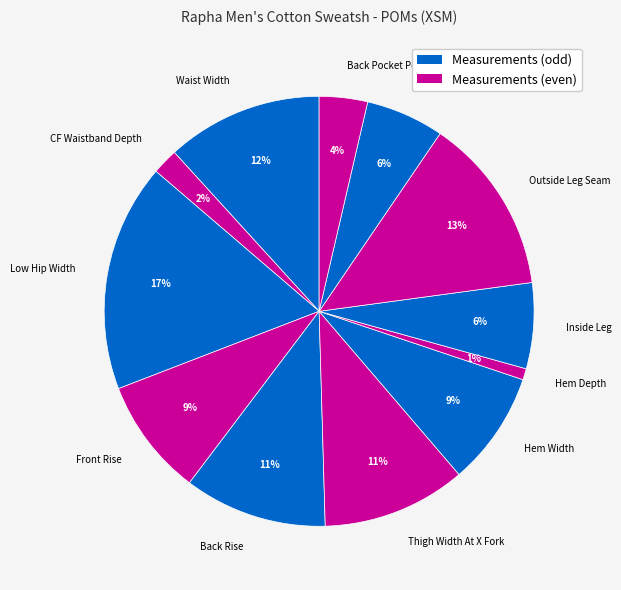

Which has a higher value, Hem Width or Back Rise?

Back Rise